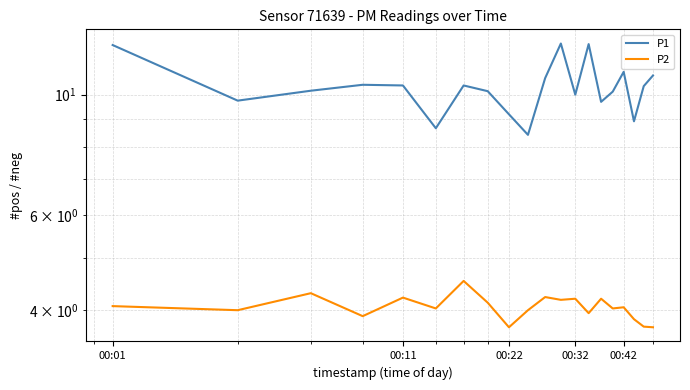

What is the maximum value shown in the chart?

12.4